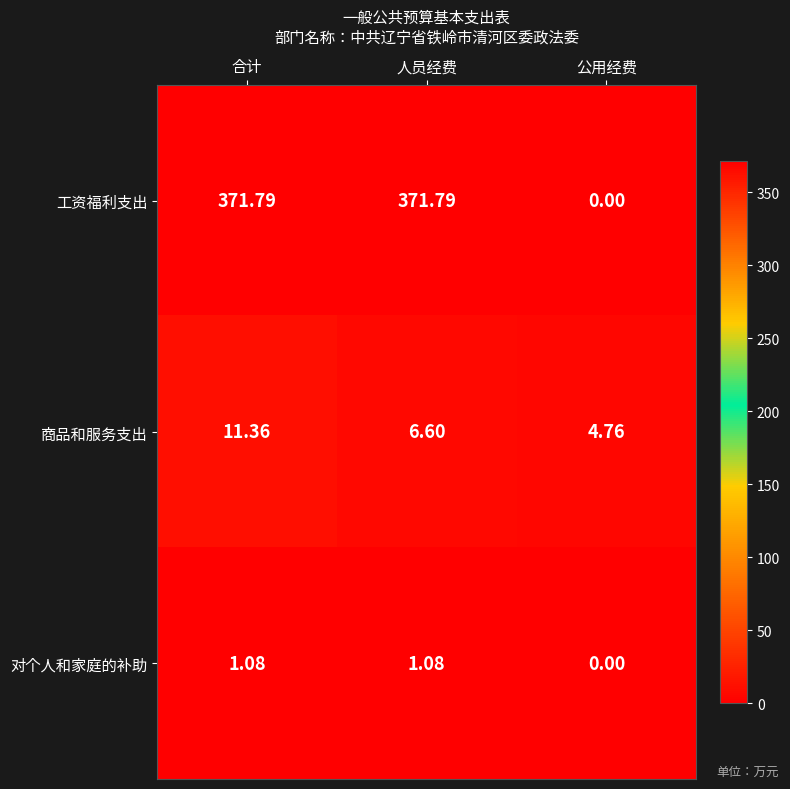

Which series has the largest total across all categories?

工资福利支出